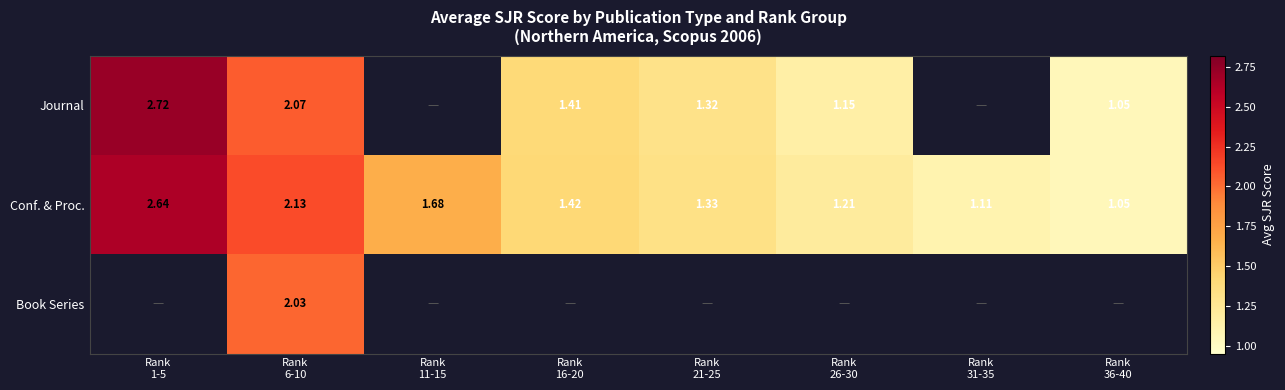

Count the number of categories in the chart.

8